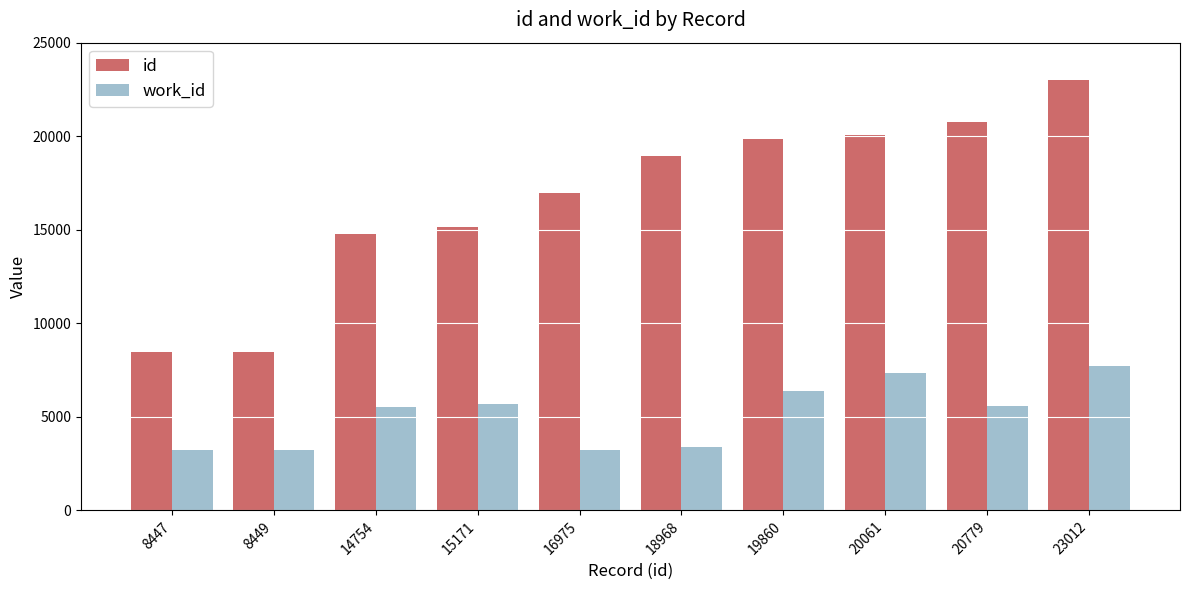

At which label is id closest to 15729?

15171